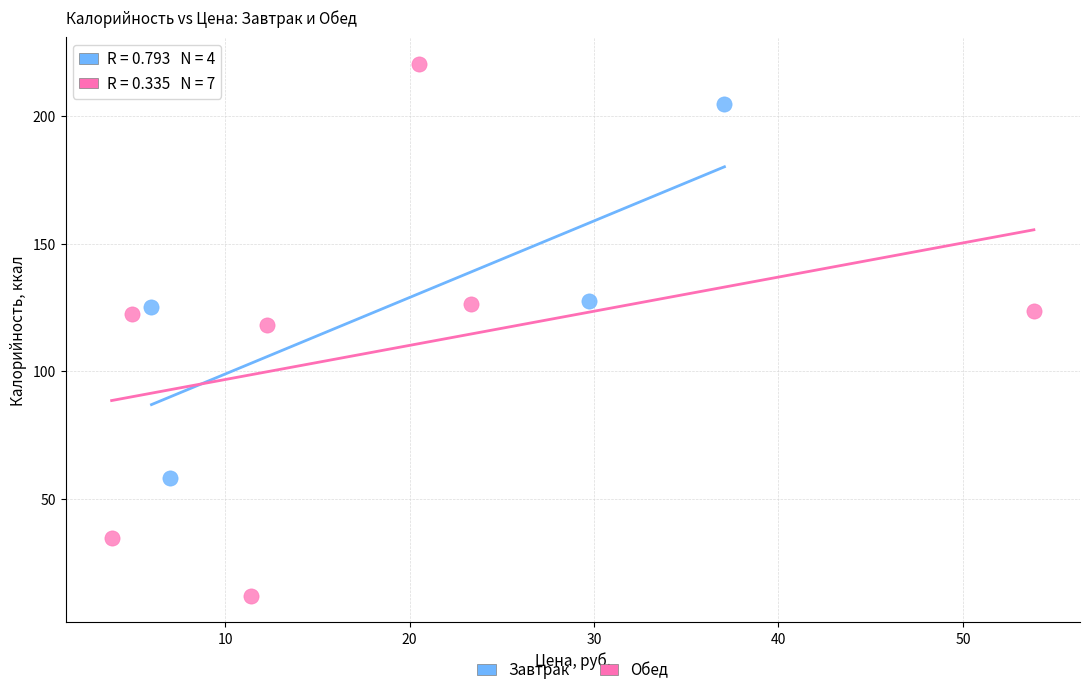

Which series contains the lowest Y value?

Обед